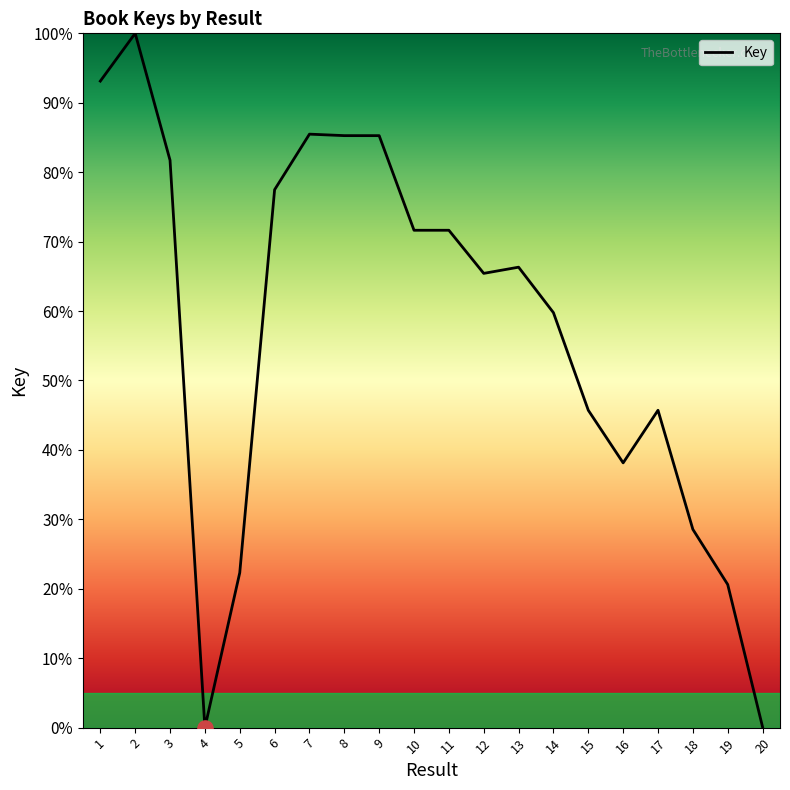

What is the change in value from 13 to 19?

-45.7